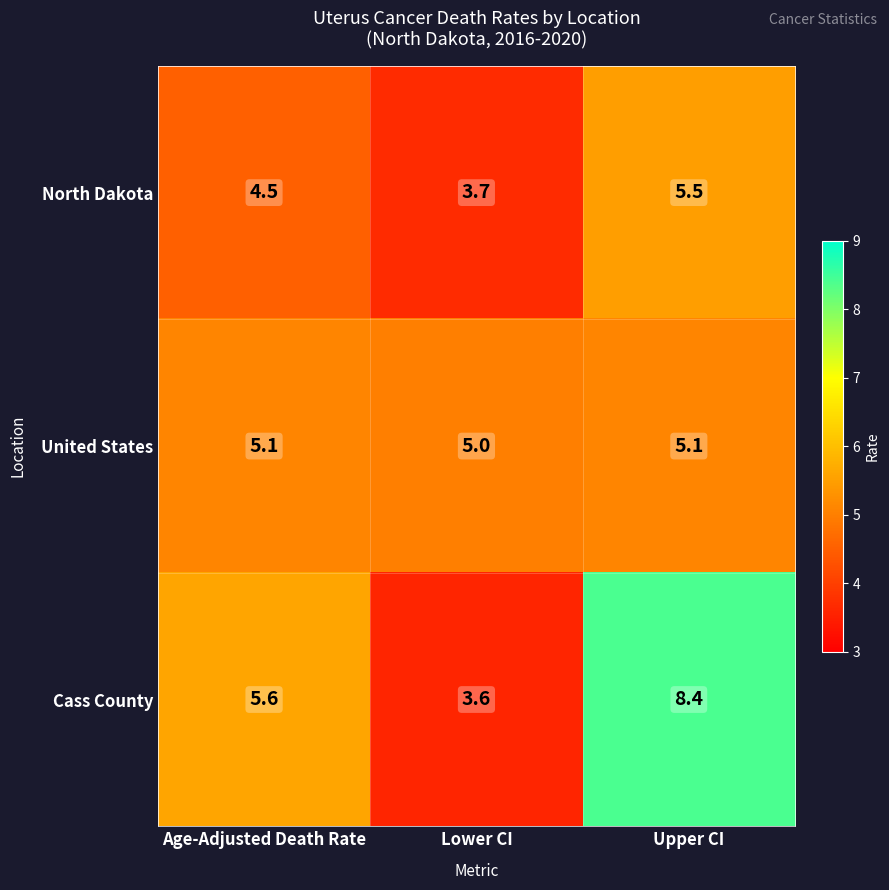

At which category is the sum across all series the highest?

Upper CI